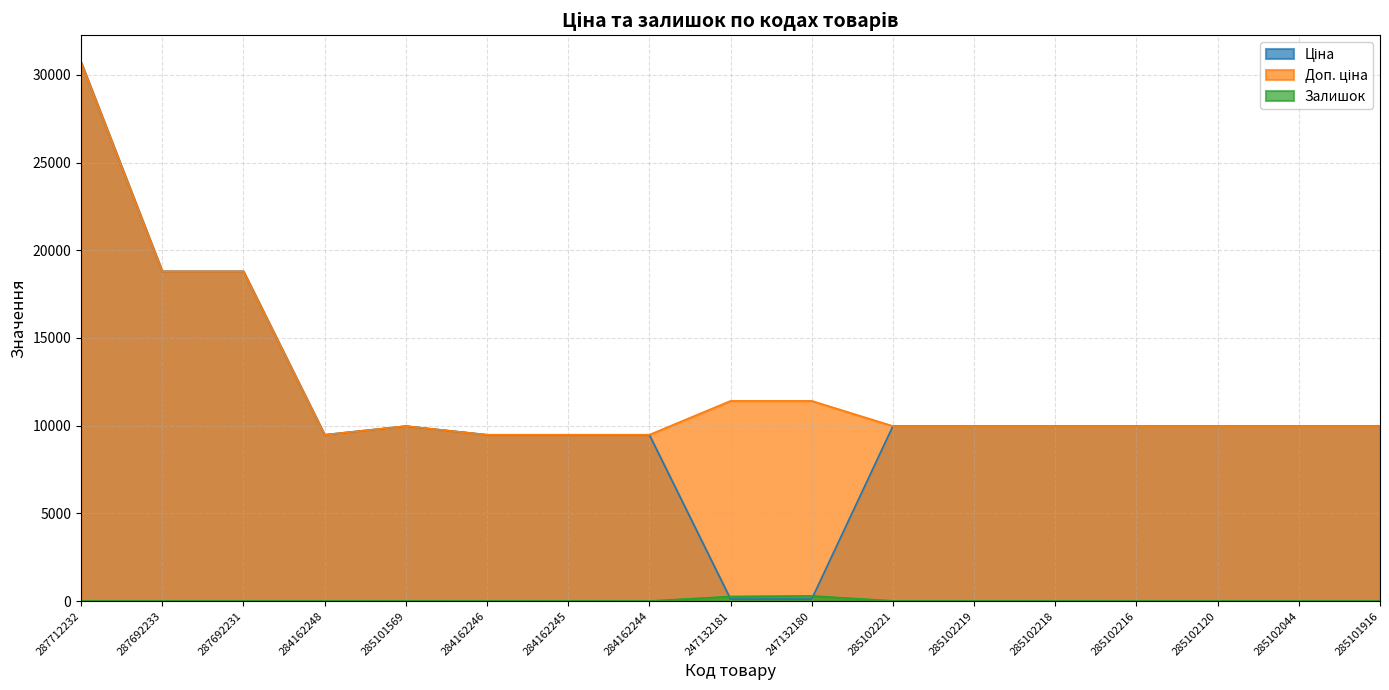

Reading left to right, list all the values displayed in this chart.

Ціна: 287712232=30717.1	287692233=18796.8	287692231=18796.8	284162248=9480.1	285101569=9975.0	284162246=9480.1	284162245=9480.1	284162244=9480.1	247132181=114.1	247132180=114.1	285102221=9975.0	285102219=9975.0	285102218=9975.0	285102216=9975.0	285102120=9975.0	285102044=9975.0	285101916=9975.0
Доп. ціна: 287712232=30717.1	287692233=18796.8	287692231=18796.8	284162248=9480.1	285101569=9975.0	284162246=9480.1	284162245=9480.1	284162244=9480.1	247132181=11410.0	247132180=11410.0	285102221=9975.0	285102219=9975.0	285102218=9975.0	285102216=9975.0	285102120=9975.0	285102044=9975.0	285101916=9975.0
Залишок: 287712232=0.0	287692233=0.0	287692231=0.0	284162248=0.0	285101569=7.0	284162246=0.0	284162245=8.0	284162244=0.0	247132181=260.0	247132180=290.0	285102221=11.0	285102219=9.0	285102218=3.0	285102216=0.0	285102120=0.0	285102044=1.0	285101916=0.0